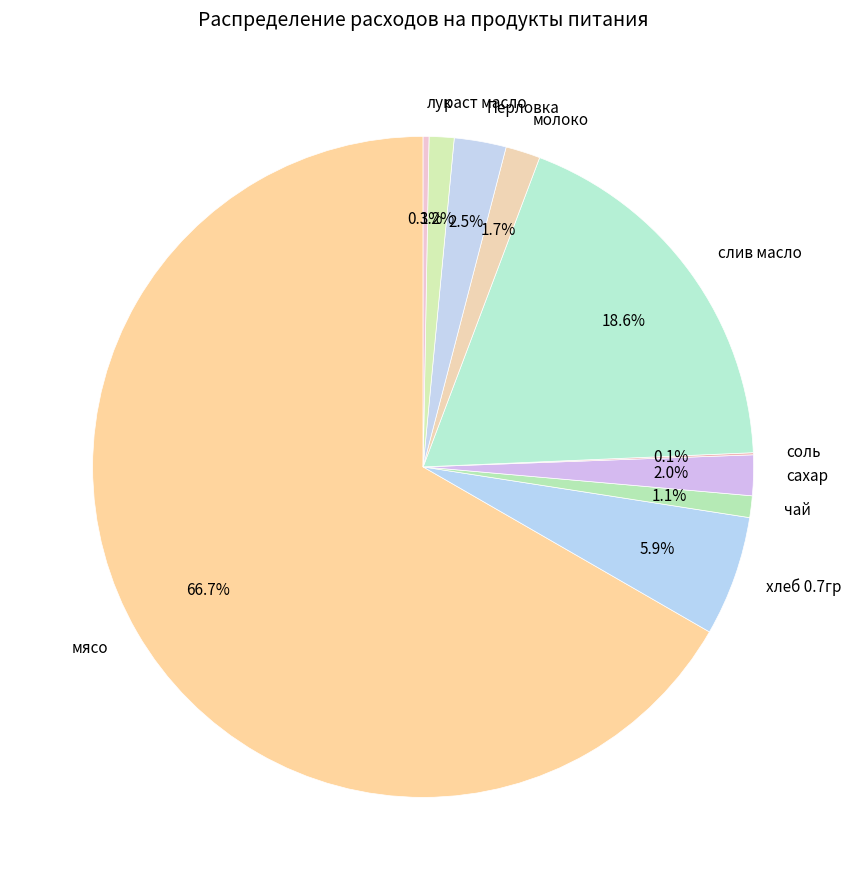

To the nearest percent, what is the average slice percentage?

10%